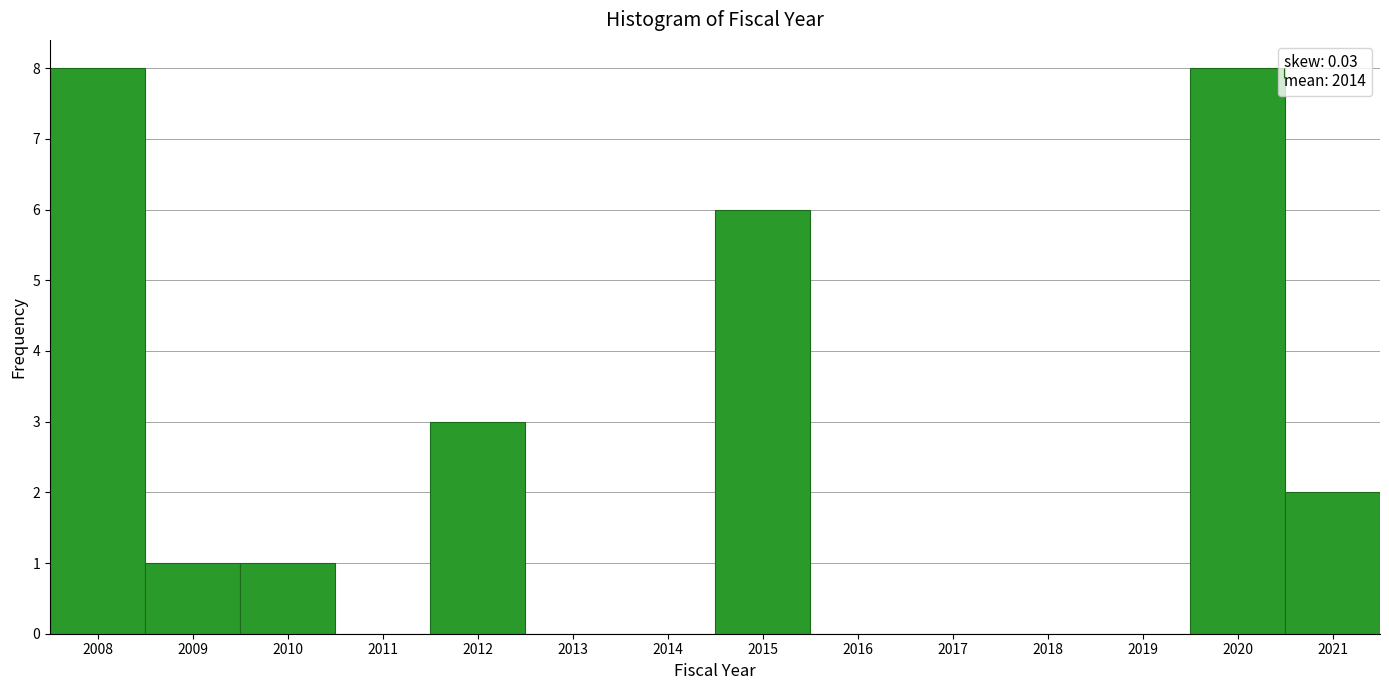

Reading left to right, list every bar in this chart as the range it spans on the x-axis followed by its height. The values are not printed on the chart, so give them approximately, as read against the axis.

2007.5 to 2008.5: 8
2008.5 to 2009.5: 1
2009.5 to 2010.5: 1
2010.5 to 2011.5: 0
2011.5 to 2012.5: 3
2012.5 to 2013.5: 0
2013.5 to 2014.5: 0
2014.5 to 2015.5: 6
2015.5 to 2016.5: 0
2016.5 to 2017.5: 0
2017.5 to 2018.5: 0
2018.5 to 2019.5: 0
2019.5 to 2020.5: 8
2020.5 to 2021.5: 2